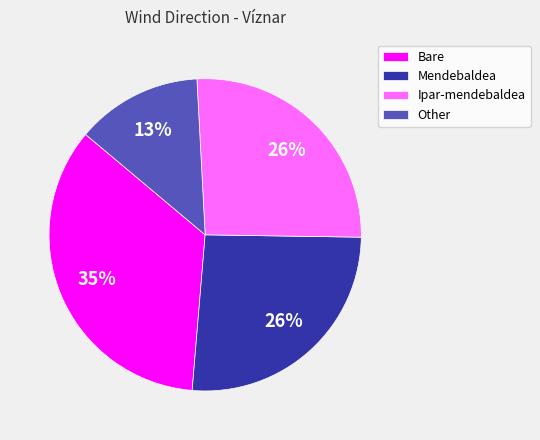

How many slices are in this pie chart?

4